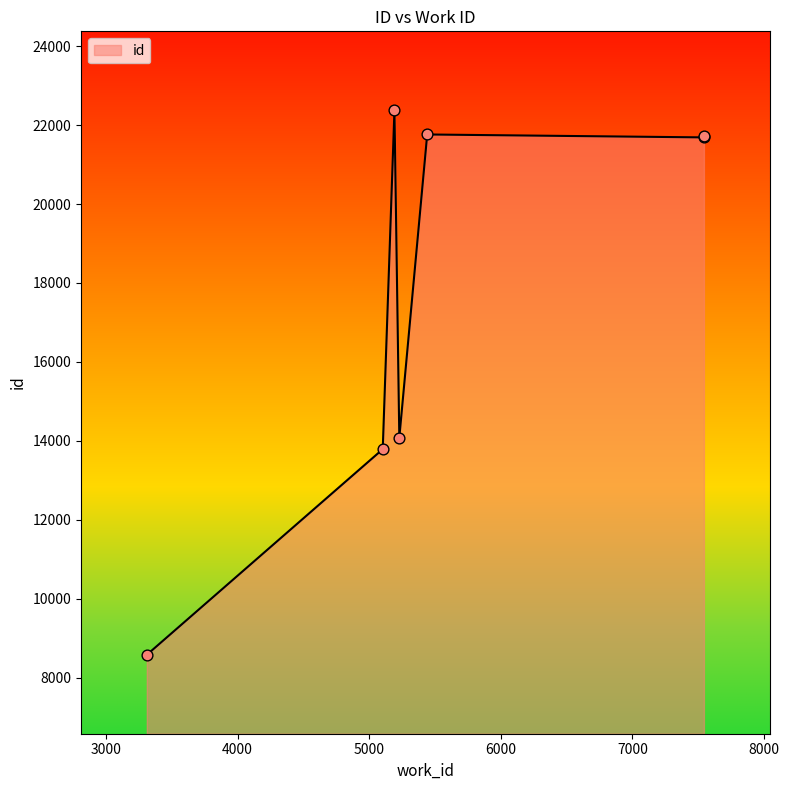

What is the minimum value shown in the chart?

8576